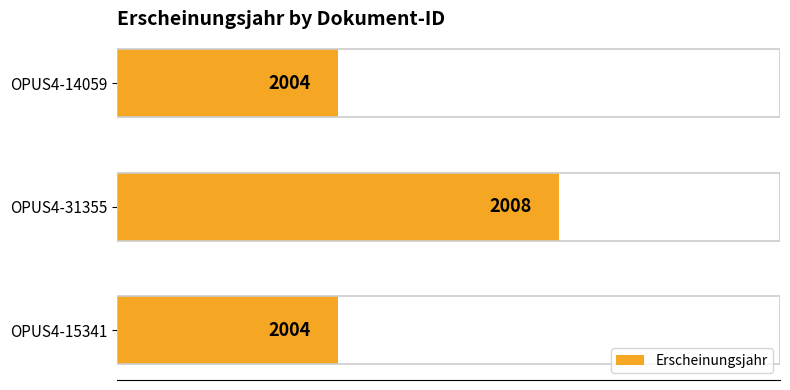

True or false: the data shows 3577 at OPUS4-31355.

False